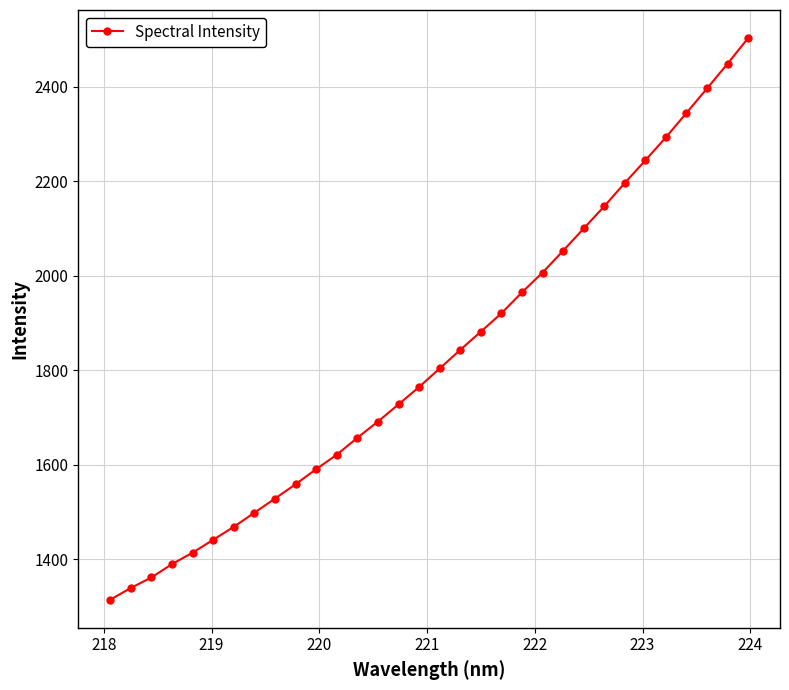

Does the chart have visible grid lines?

Yes